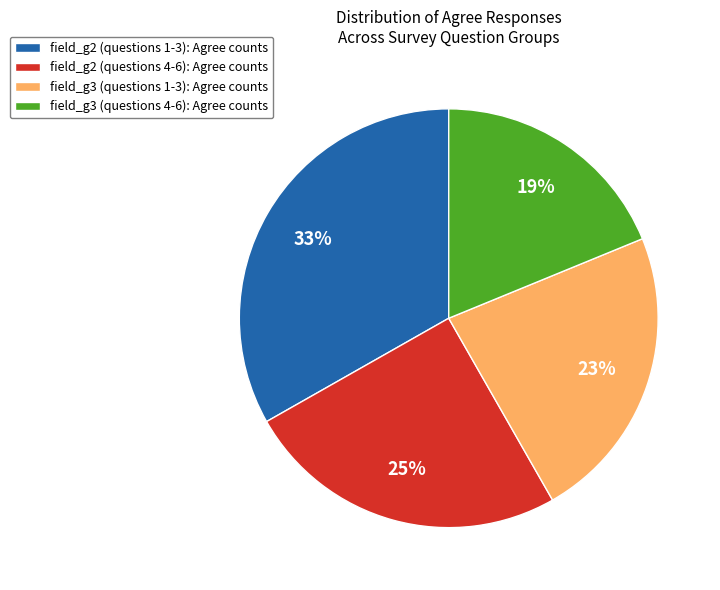

To the nearest percent, what portion does field_g2 (questions 4-6): Agree counts represent?

25%